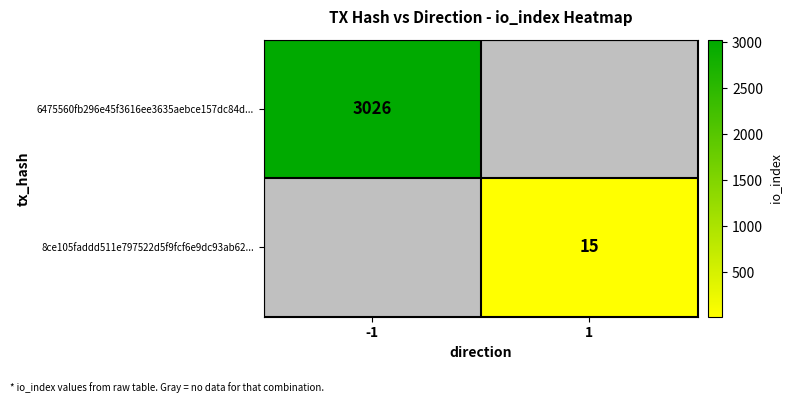

True or false: 8ce105faddd511e797522d5f9fcf6e9dc93ab62... has a value of 15 at 1.

True